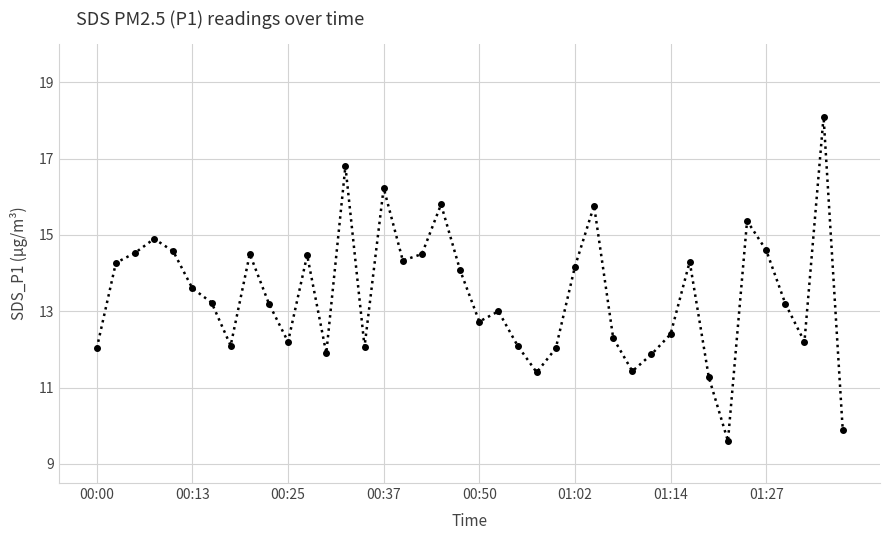

What is the sum of all values?

537.0